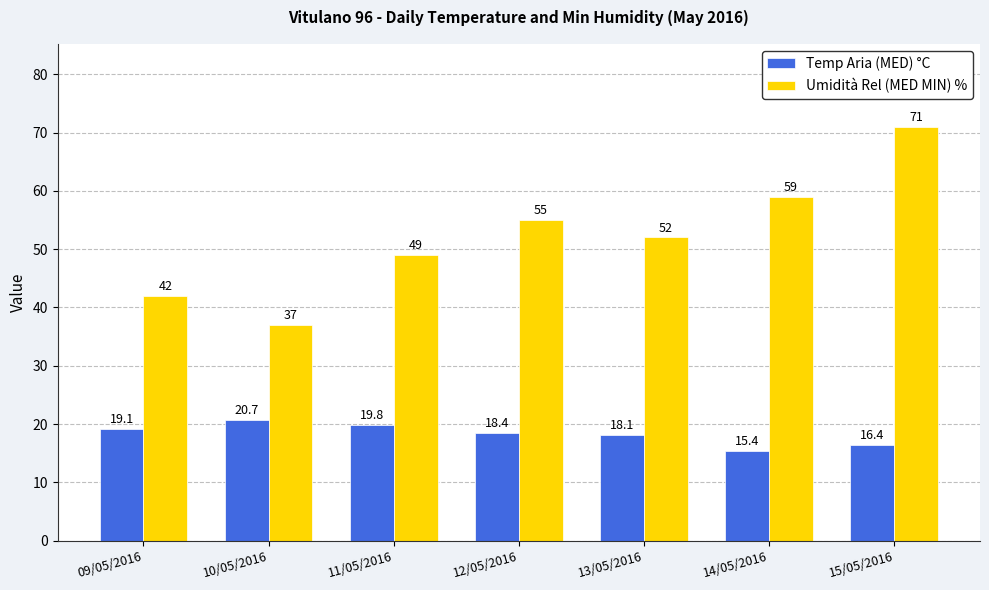

Does the chart contain any negative values?

No